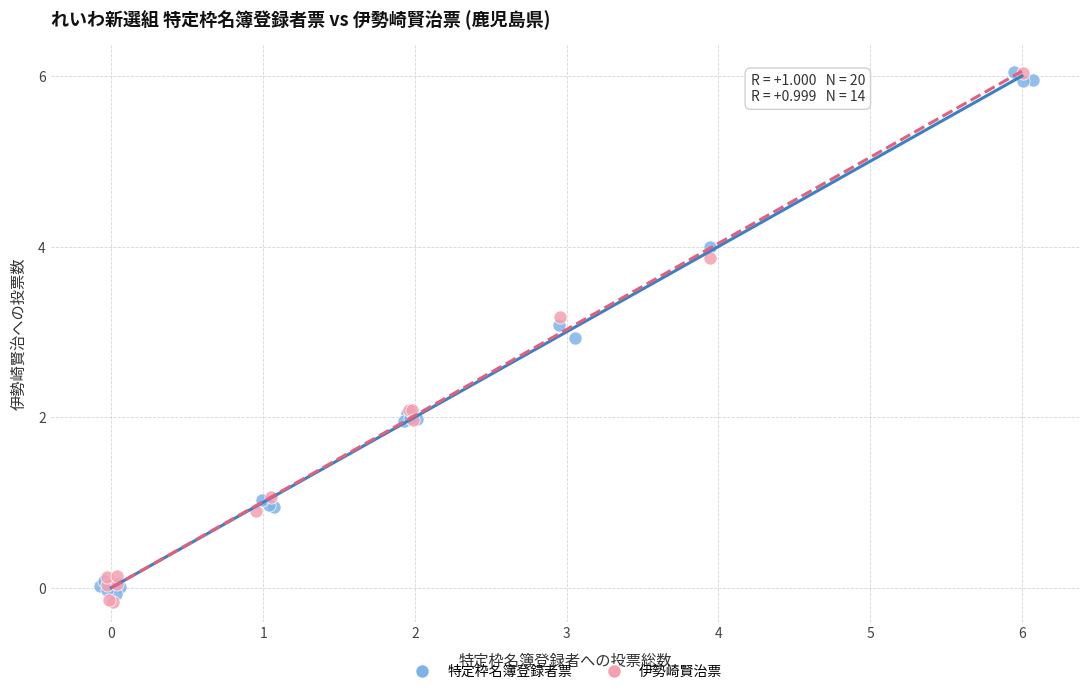

What are all the series names shown in the legend?

特定枠名簿登録者票, 伊勢崎賢治票